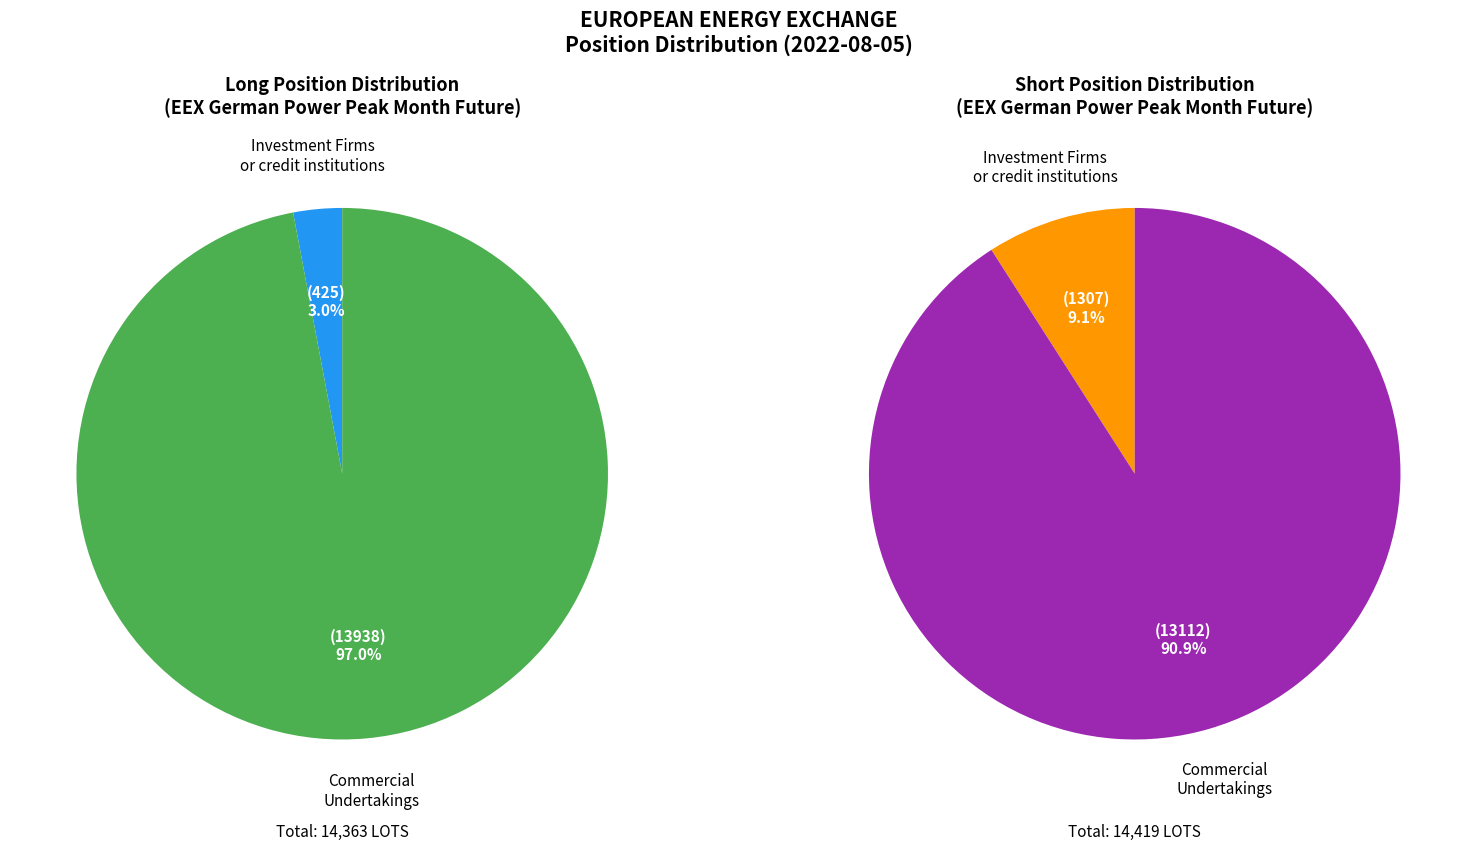

Which slice is the smallest?

Investment Firms or credit institutions